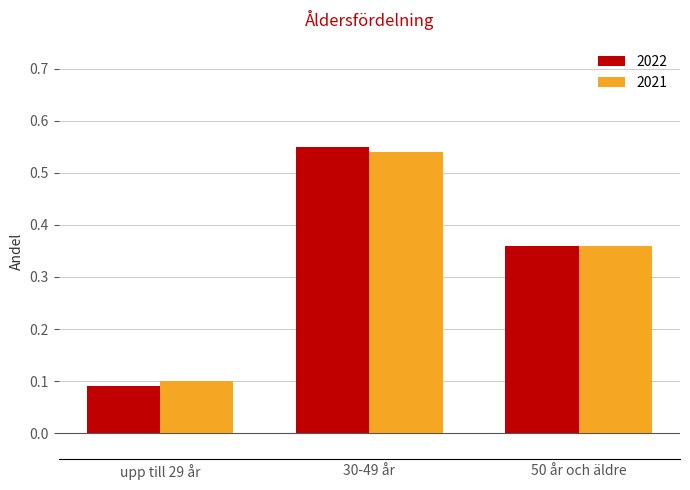

Which series changed the most between upp till 29 år and 30-49 år?

2022